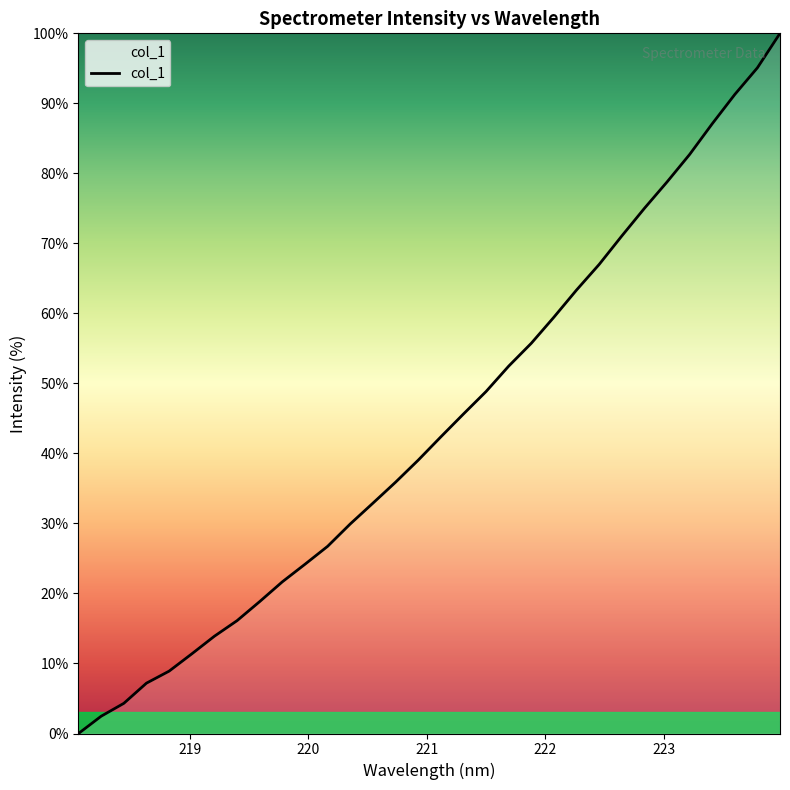

What is the maximum value shown in the chart?

100.0